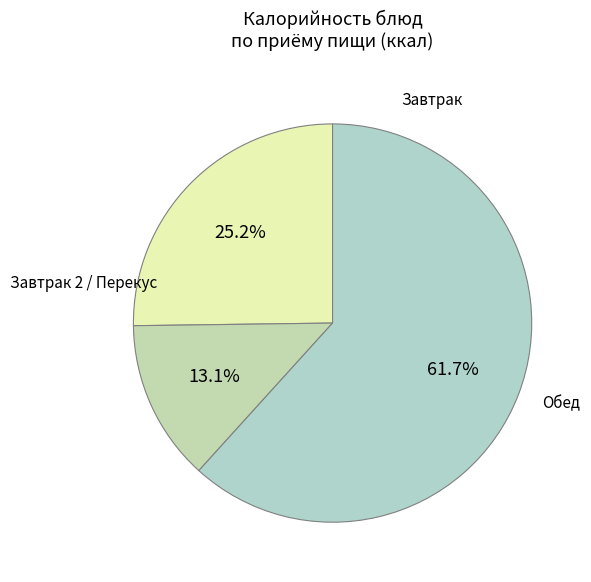

How many slices are in this pie chart?

3